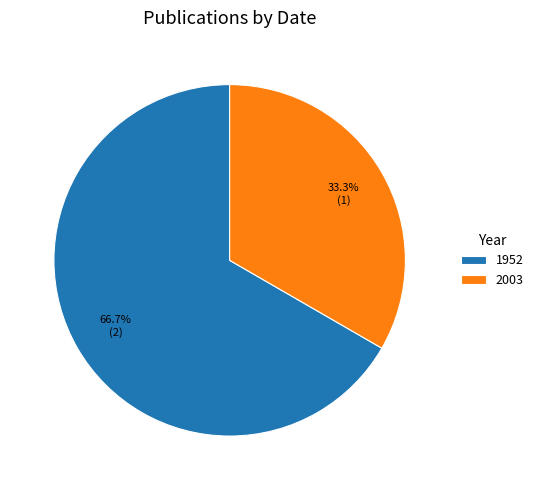

What is the total percentage of 2003 and 1952?

100.0%